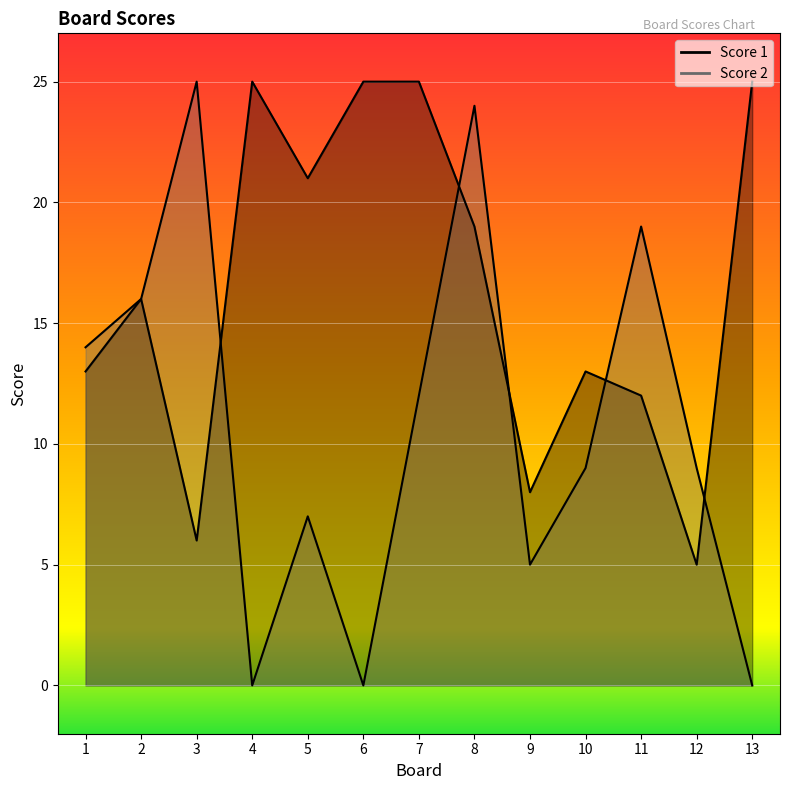

Where is the first local minimum for Score 2?

4